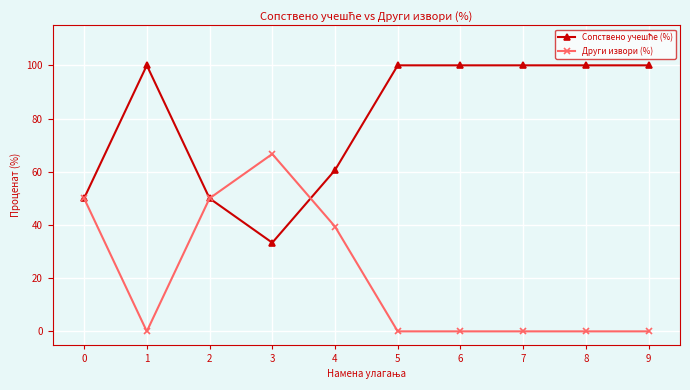

Where is the first local maximum for Други извори (%)?

3